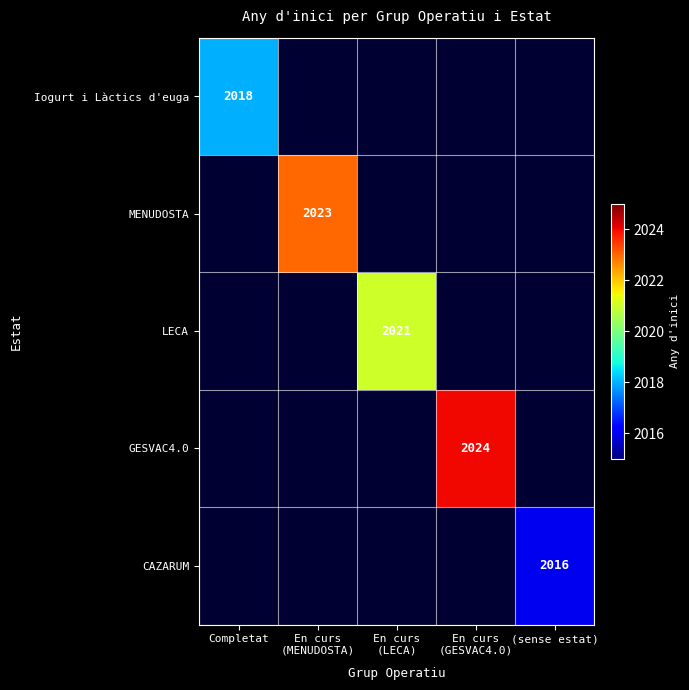

Rank the series at (sense estat) from lowest to highest value.

Iogurt i Làctics d'euga, MENUDOSTA, LECA, GESVAC4.0, CAZARUM